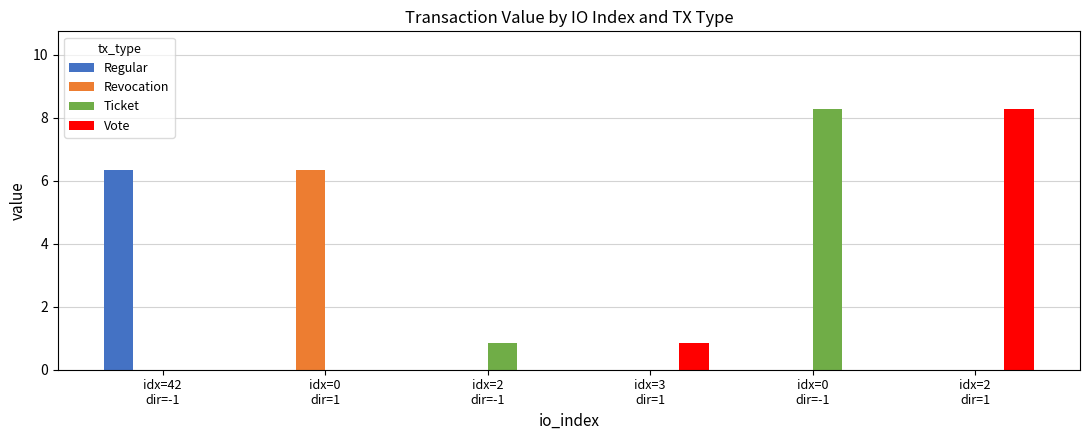

What is the sum of all Revocation values?

6.3